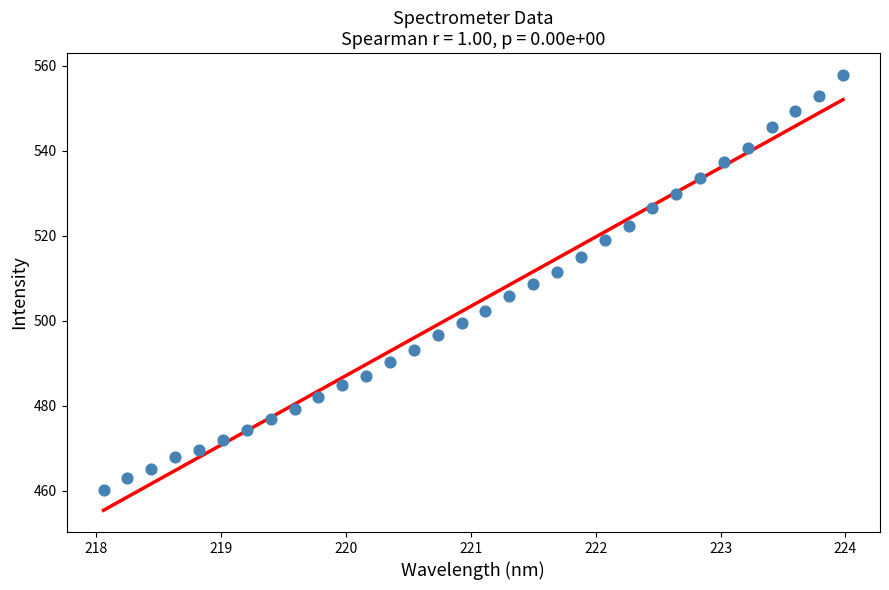

What is the range of Y values (max minus min)?

97.6